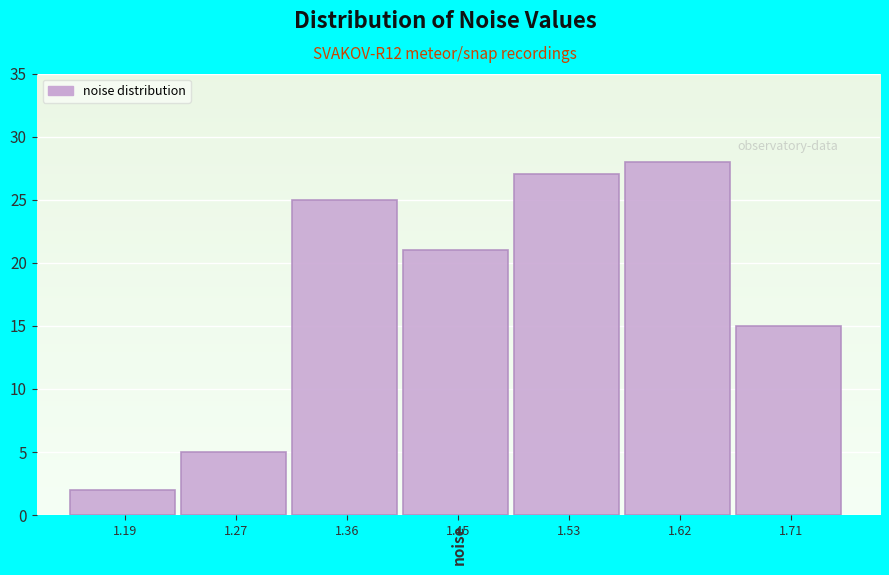

Reading left to right, what are all the values shown in this chart?

1.19=2	1.27=5	1.36=25	1.45=21	1.53=27	1.62=28	1.71=15